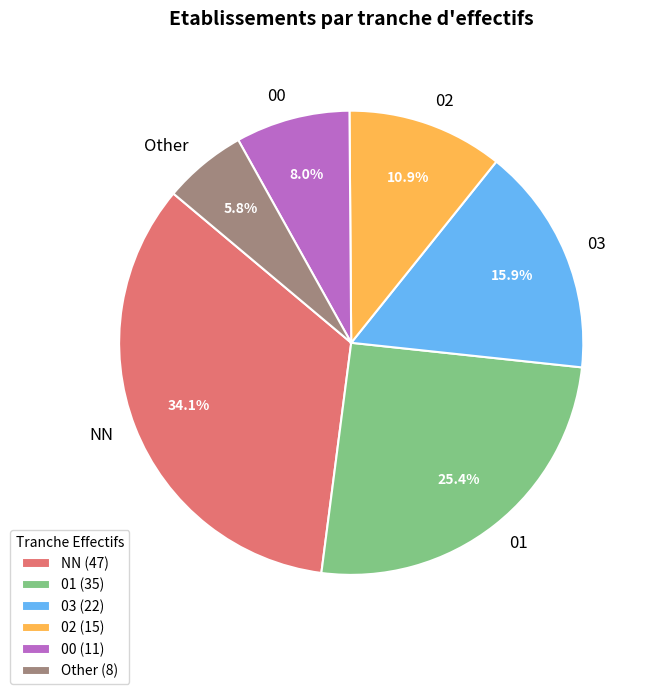

Which slice is the largest?

NN